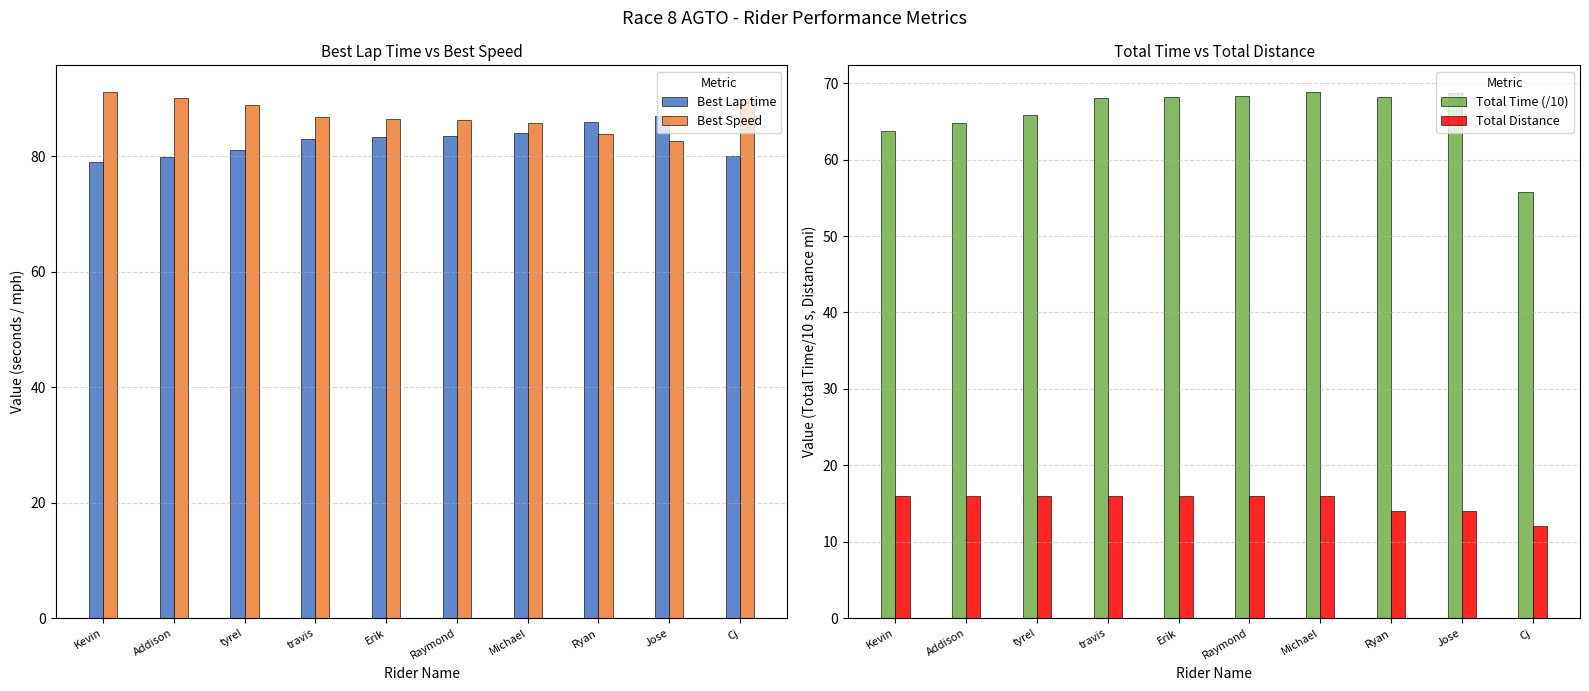

Which category has the lowest value in the Total Time (/10) series?

Cj